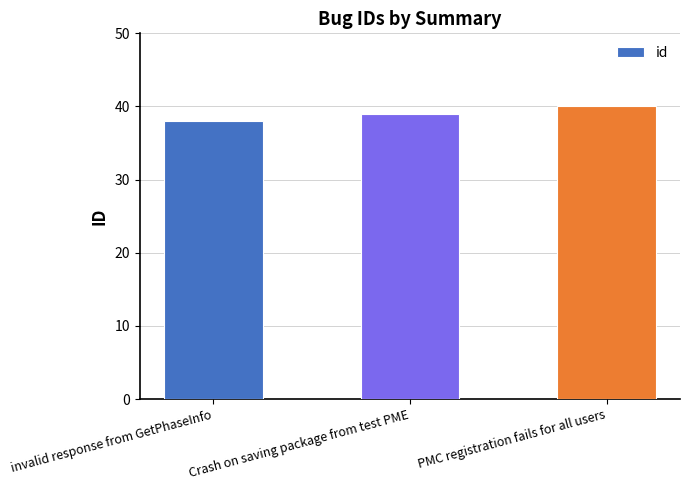

List the labels in order of value, smallest first.

invalid response from GetPhaseInfo, Crash on saving package from test PME, PMC registration fails for all users